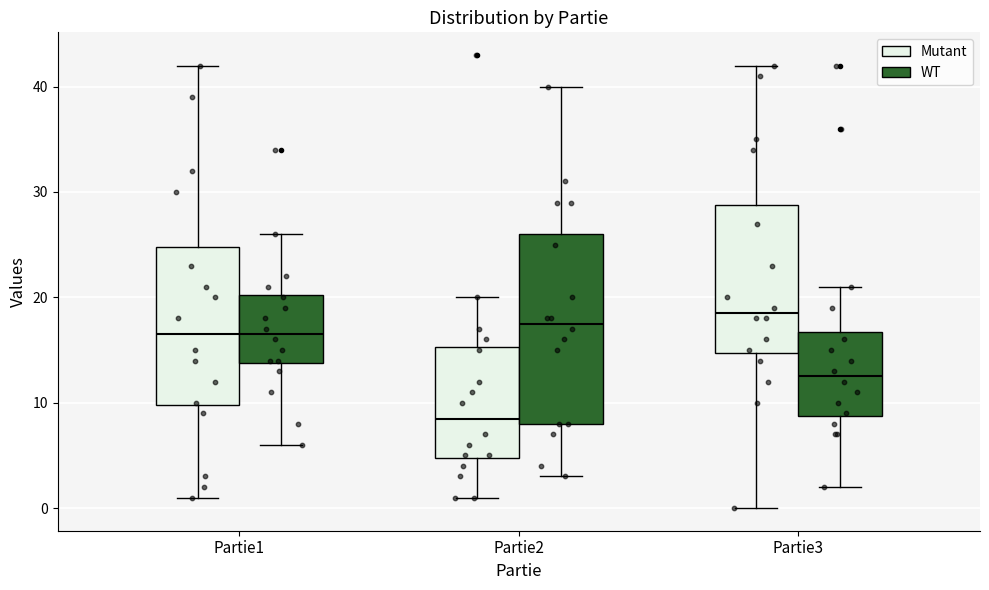

Where is the lower edge of the box for Partie3 (WT) on the y-axis? The values are not printed on the chart, so give them approximately, as read against the axis.

9